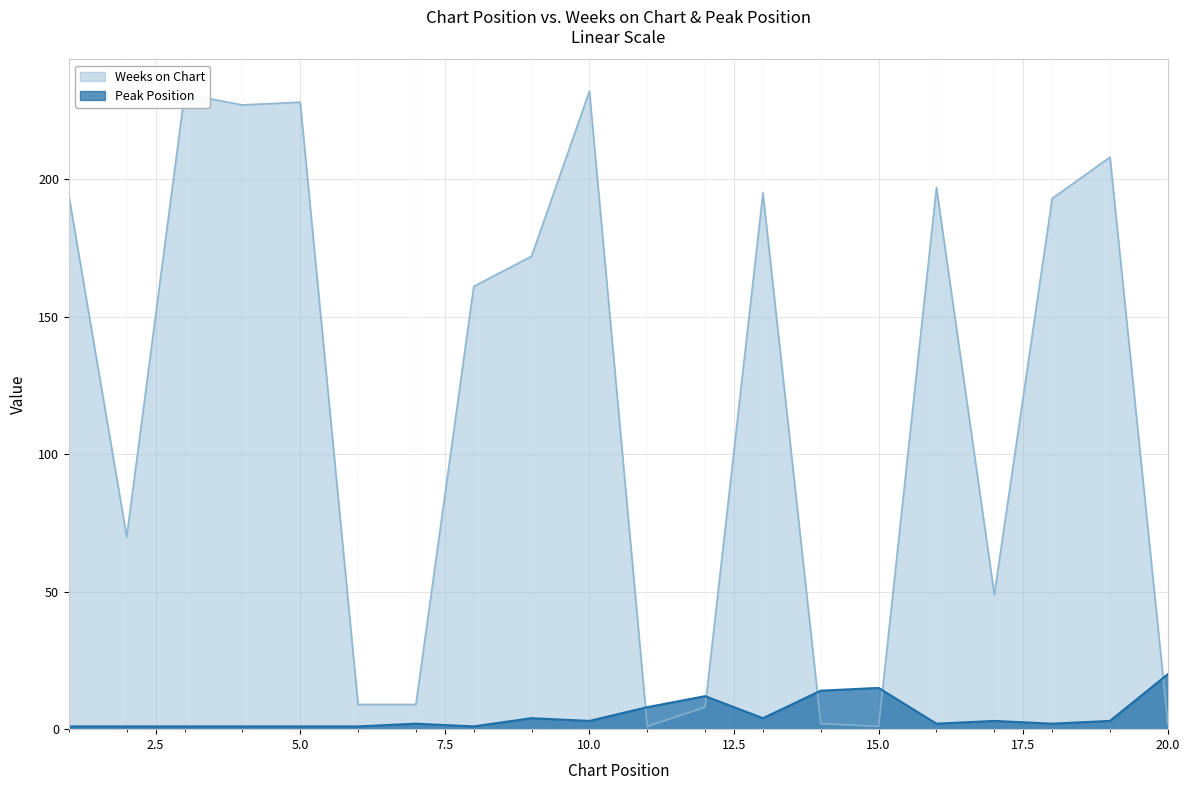

How many lines are shown in the chart?

2